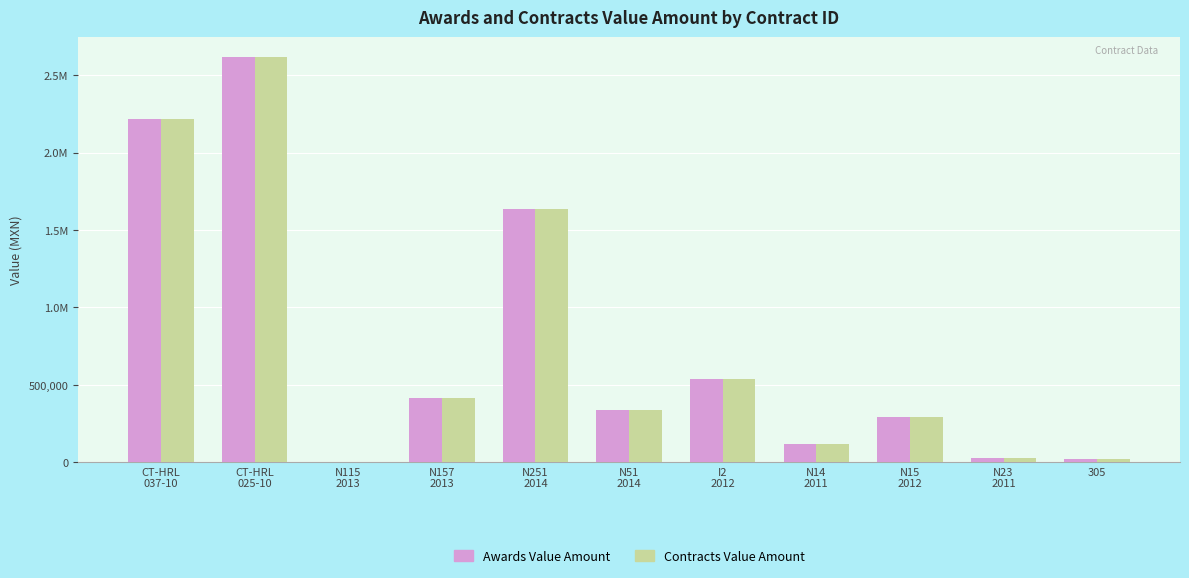

The value of Awards Value Amount at N14
2011 is 118980.0. True or false?

True